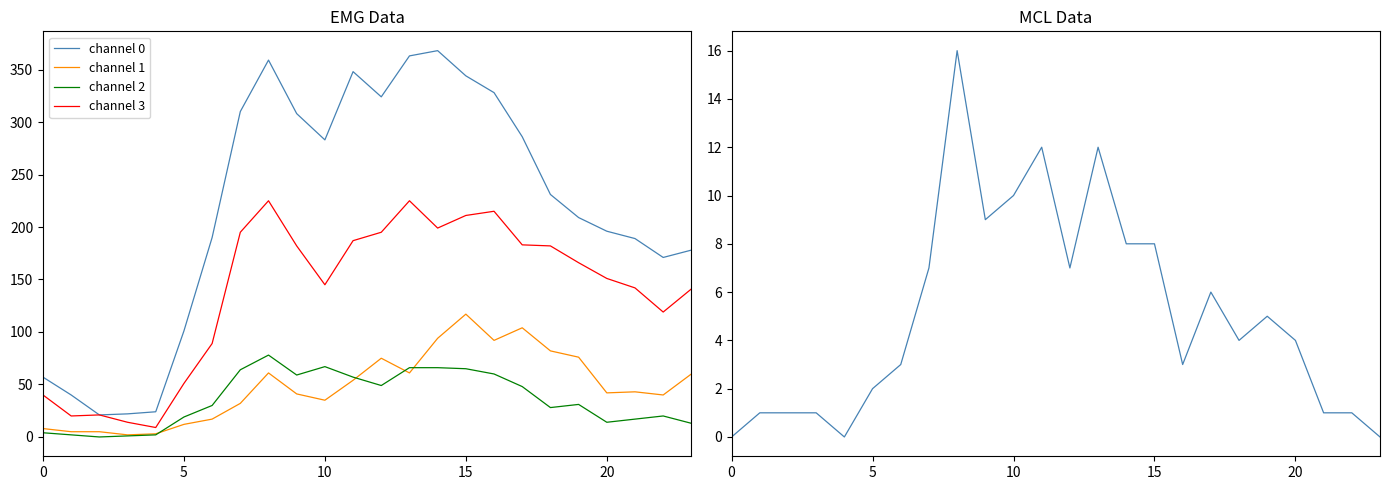

The RC1 series shows 3 at 6. True or false?

True